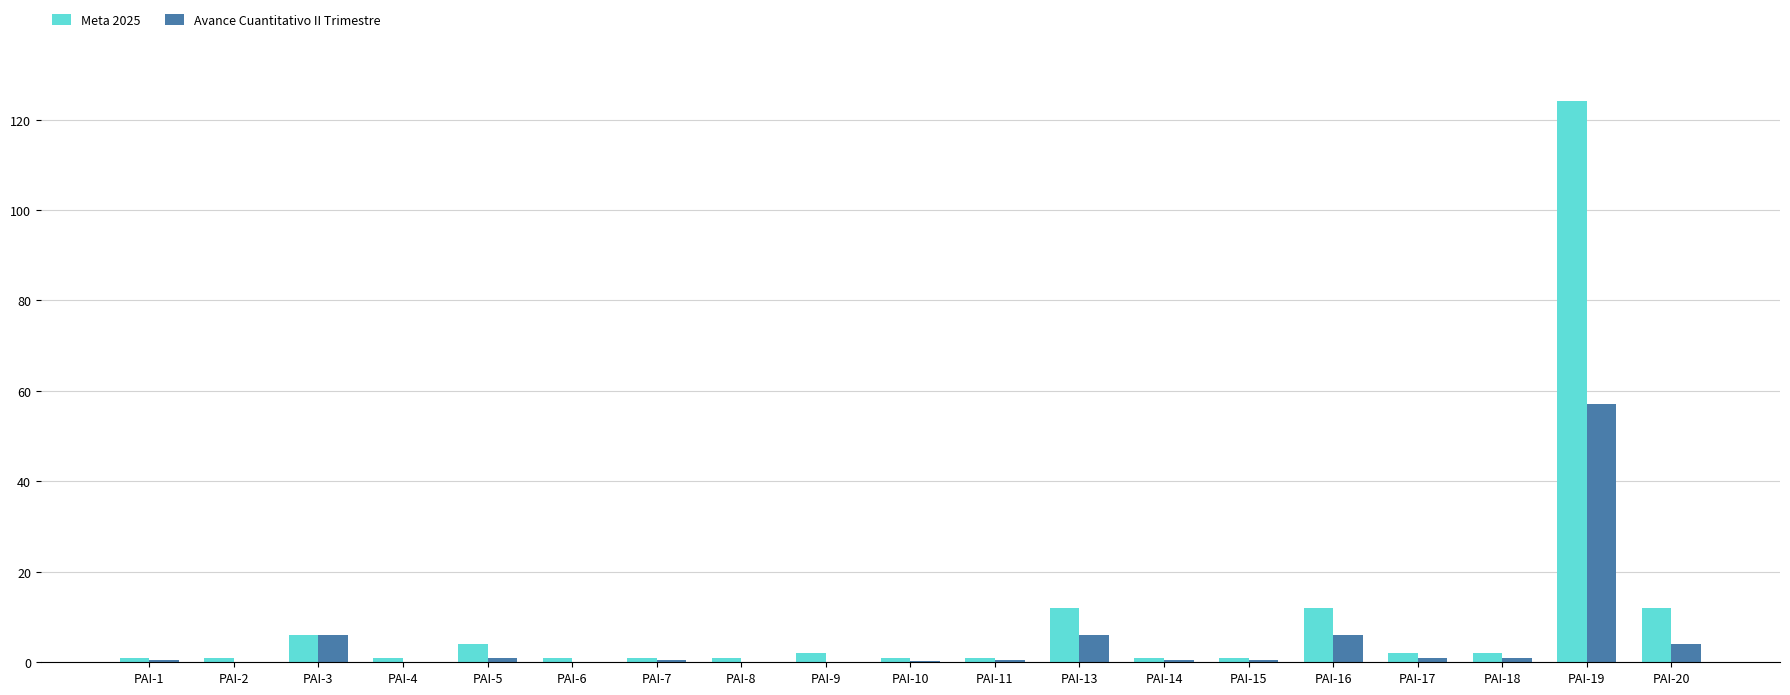

What is the sum of all Meta 2025 values?

186.0